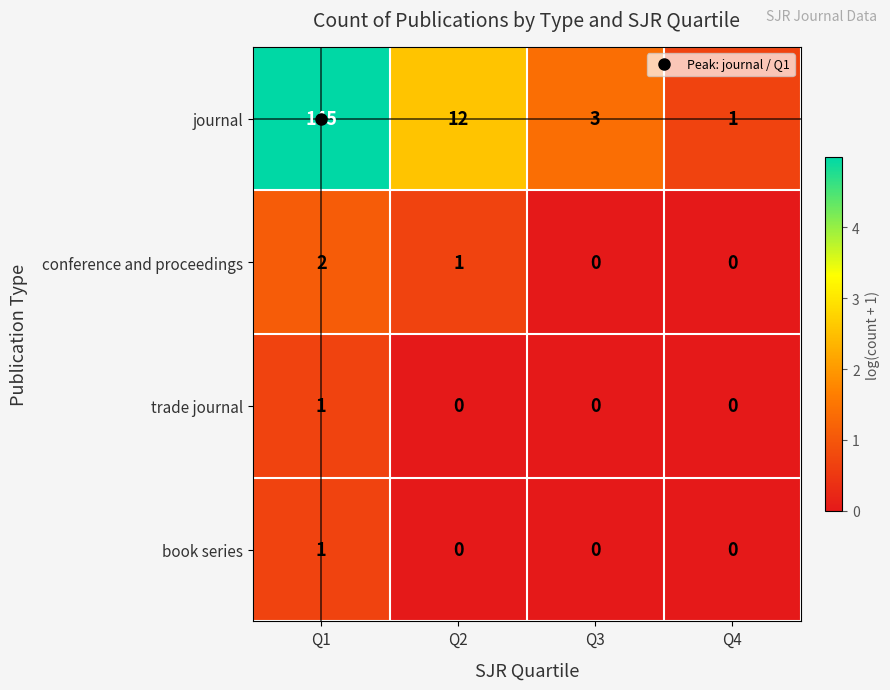

The journal series shows 3 at Q3. True or false?

True